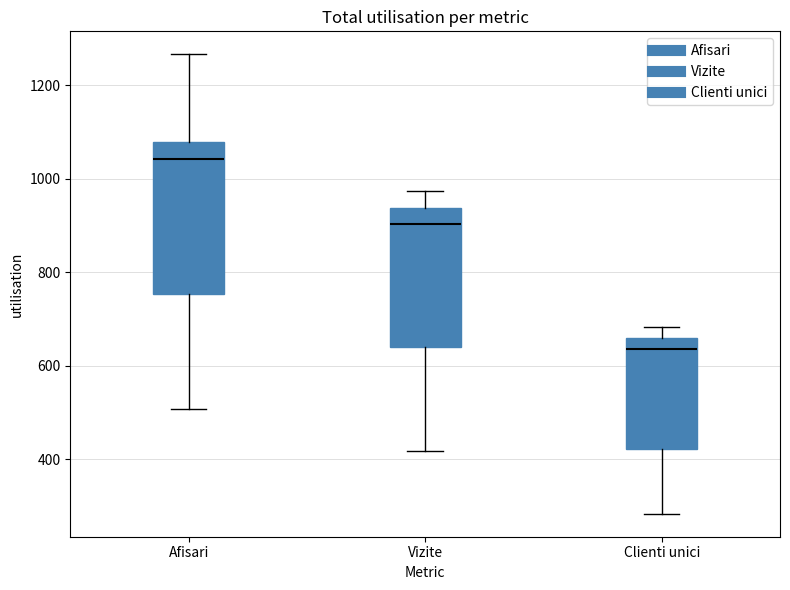

Reading left to right, transcribe this box plot: for each box, give where its median line is, the range the box spans, and where its two whiskers end, as read against the y-axis. The values are not printed on the chart, so give them approximately, as read against the axis.

Afisari: median 1040, box 760 to 1080, whiskers 500 to 1260
Vizite: median 900, box 640 to 940, whiskers 420 to 980
Clienti unici: median 640, box 420 to 660, whiskers 280 to 680